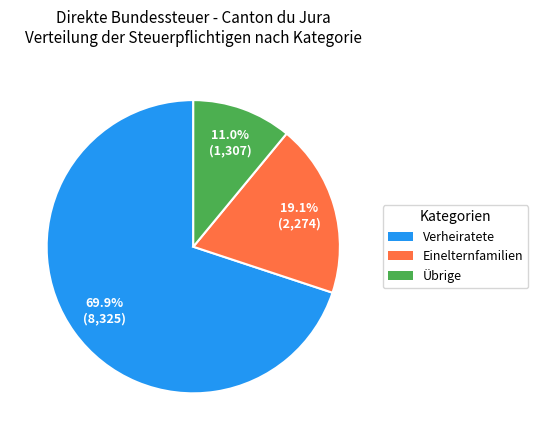

Is there any slice that represents more than half of the pie?

Yes